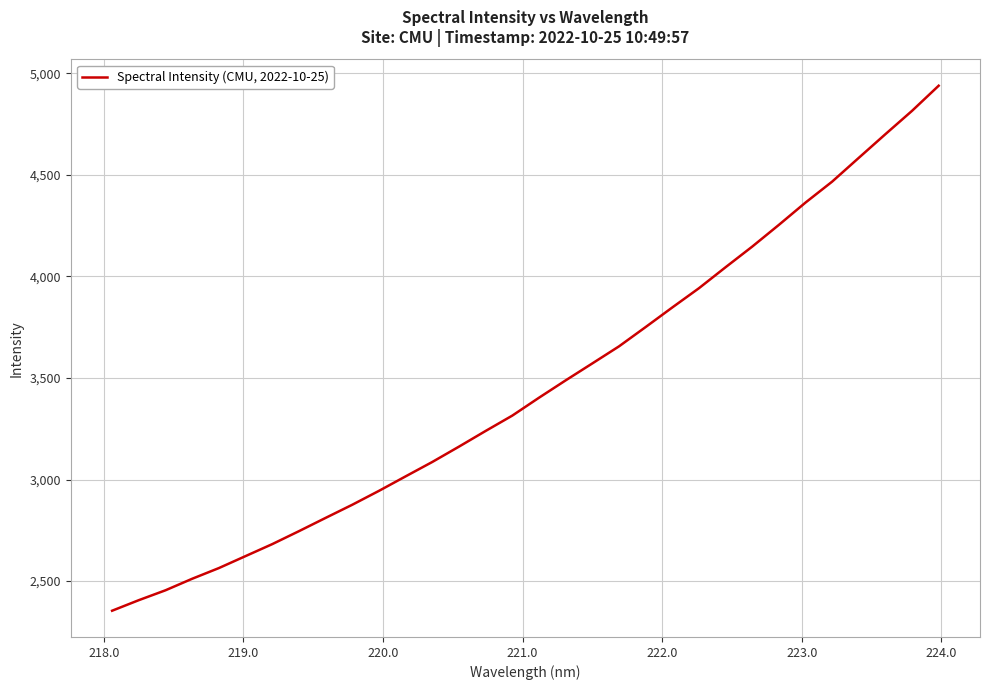

What is the difference between the maximum and minimum values?

2584.7